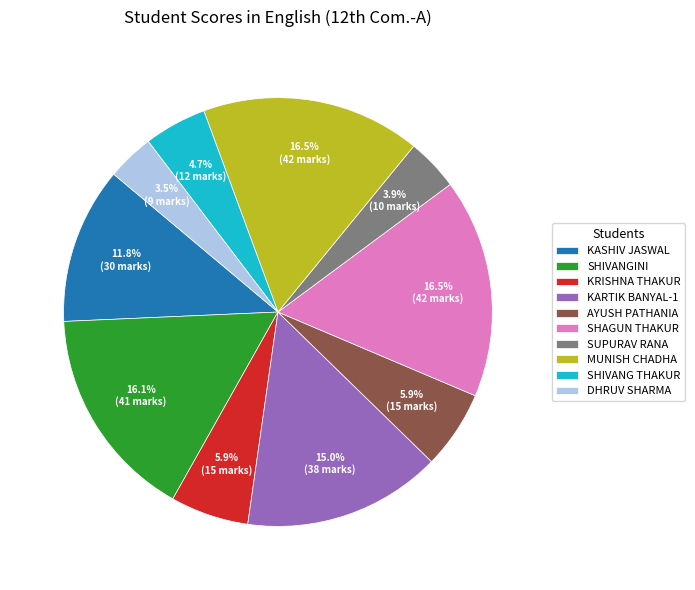

Which has a higher value, KASHIV JASWAL or SHIVANG THAKUR?

KASHIV JASWAL